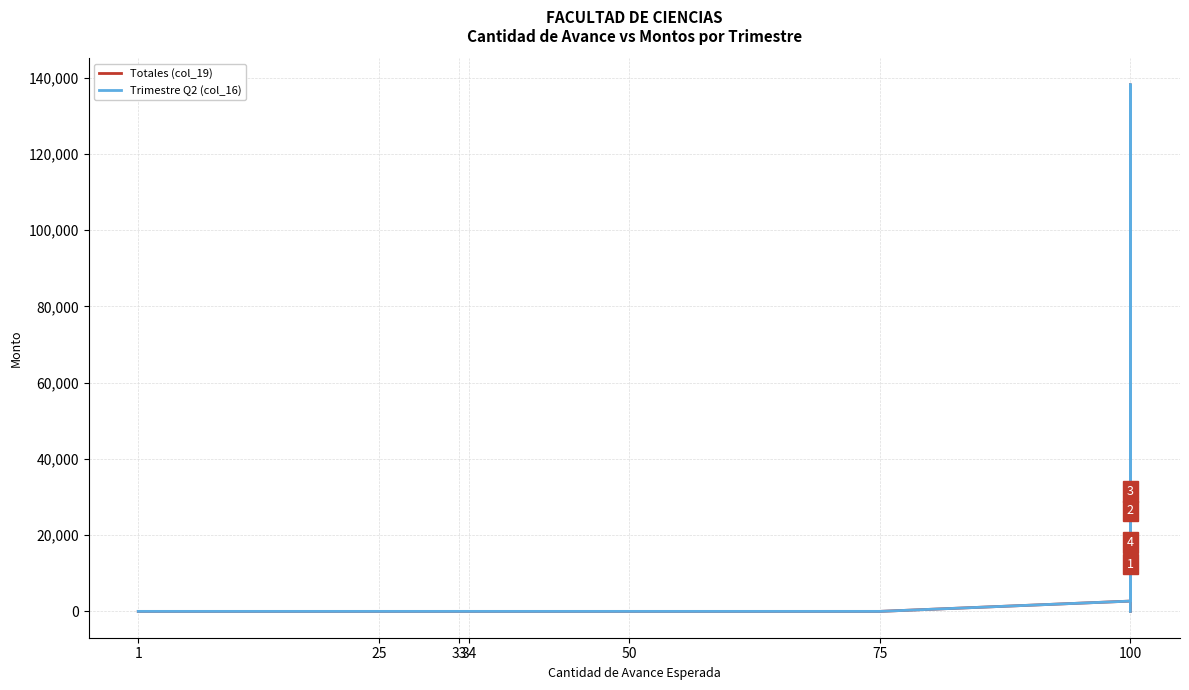

What is the value of the Trimestre Q2 (col_16) point at the 32nd from the left?

2700